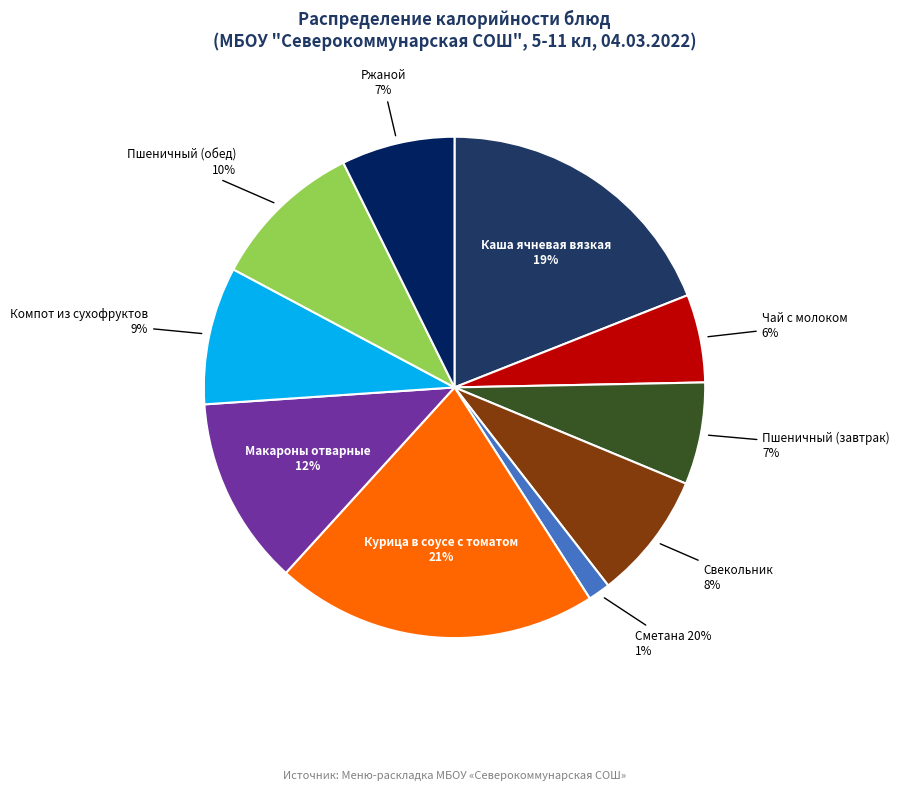

True or false: Пшеничный (обед) accounts for 18% of the total.

False